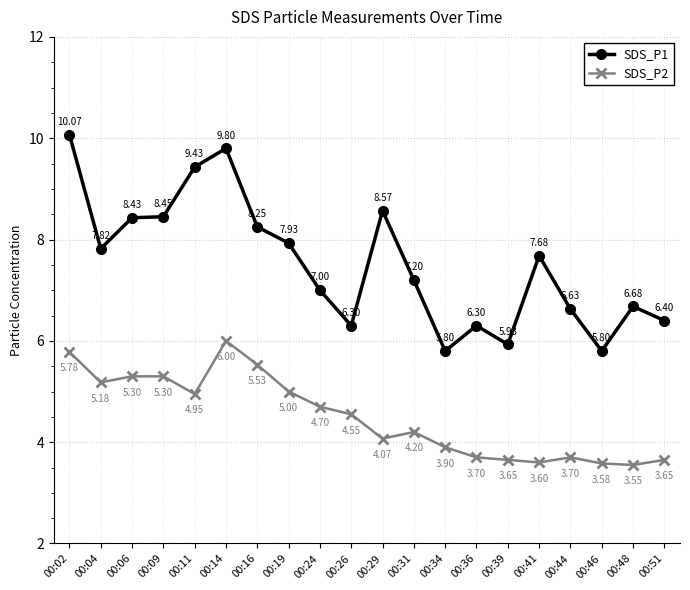

At which label does SDS_P1 first exceed 7?

00:02